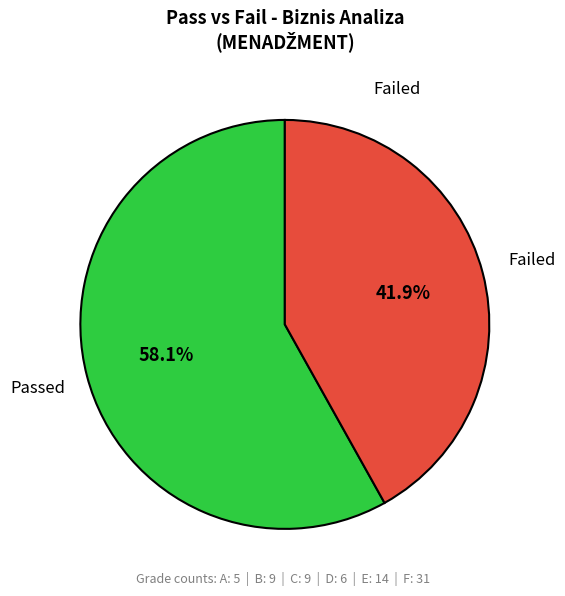

Is there a majority slice in this chart?

Yes